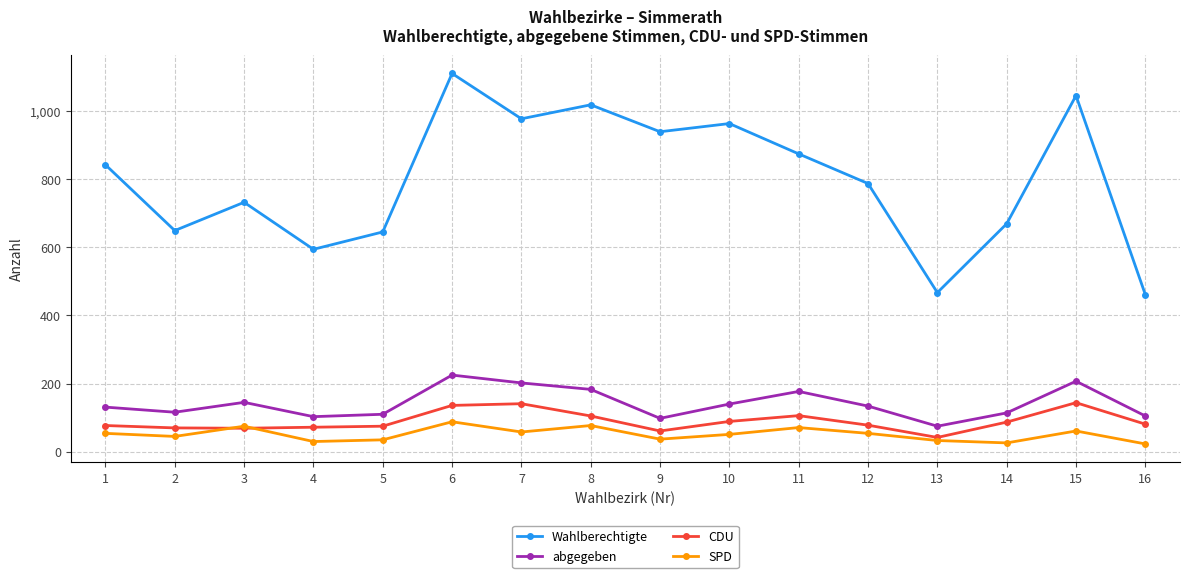

How many interior local peaks does the SPD series have?

5